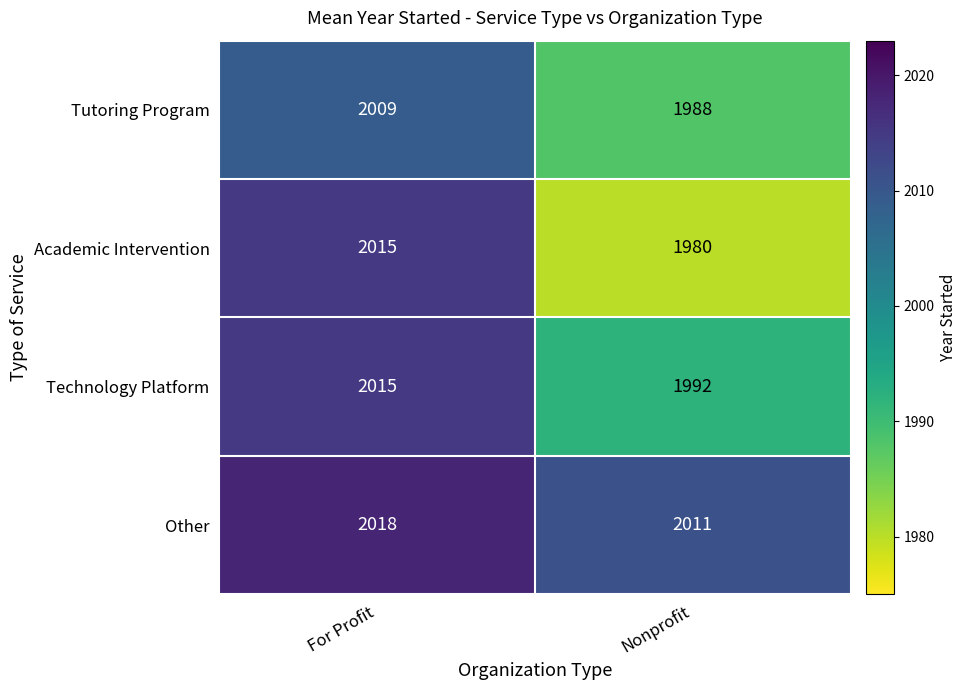

What is the difference between the maximum and minimum values in the Tutoring Program series?

21